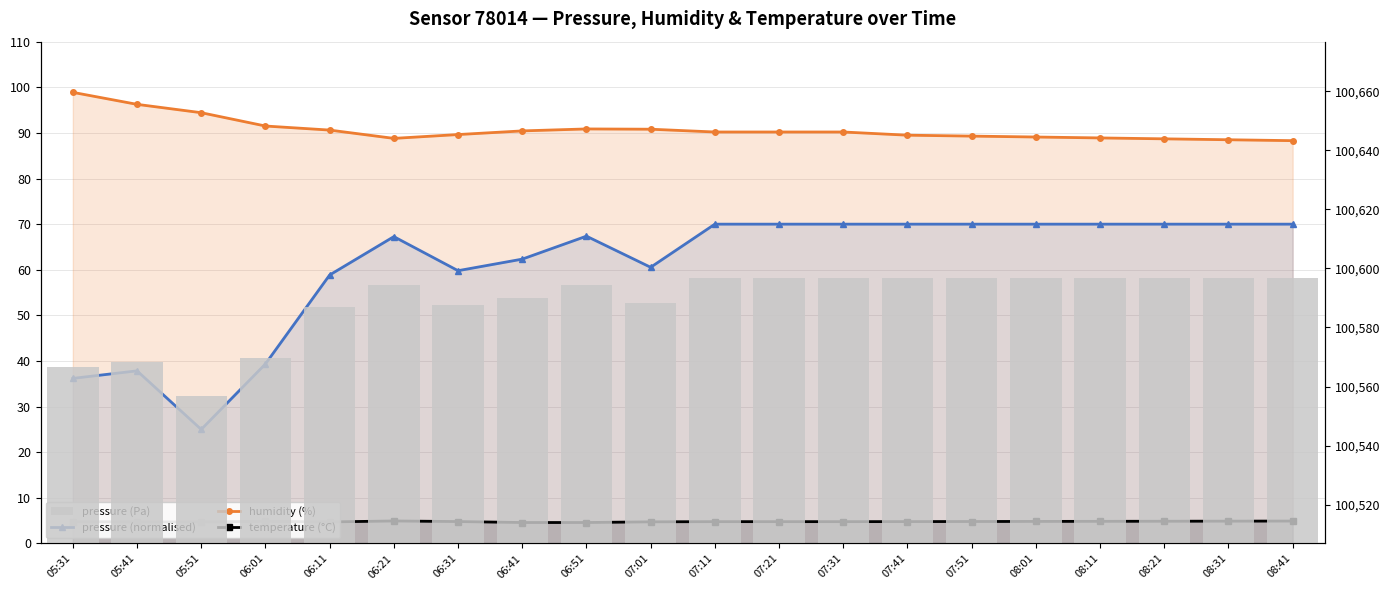

Reading left to right, list all the values displayed in this chart.

humidity (%): 05:31=98.9	05:41=96.3	05:51=94.4	06:01=91.5	06:11=90.6	06:21=88.8	06:31=89.6	06:41=90.4	06:51=90.9	07:01=90.8	07:11=90.2	07:21=90.2	07:31=90.2	07:41=89.5	07:51=89.3	08:01=89.1	08:11=88.9	08:21=88.7	08:31=88.5	08:41=88.3
temperature (°C): 05:31=4.8	05:41=4.7	05:51=4.7	06:01=4.9	06:11=4.7	06:21=4.9	06:31=4.8	06:41=4.6	06:51=4.6	07:01=4.8	07:11=4.8	07:21=4.8	07:31=4.8	07:41=4.8	07:51=4.8	08:01=4.8	08:11=4.9	08:21=4.9	08:31=4.9	08:41=4.9
pressure (normalised): 05:31=36.2	05:41=37.8	05:51=25.0	06:01=39.4	06:11=58.9	06:21=67.3	06:31=59.8	06:41=62.3	06:51=67.4	07:01=60.5	07:11=70.0	07:21=70.0	07:31=70.0	07:41=70.0	07:51=70.0	08:01=70.0	08:11=70.0	08:21=70.0	08:31=70.0	08:41=70.0
pressure (Pa): 05:31=100566.8	05:41=100568.2	05:51=100556.8	06:01=100569.6	06:11=100586.9	06:21=100594.4	06:31=100587.8	06:41=100590.0	06:51=100594.5	07:01=100588.4	07:11=100596.8	07:21=100596.8	07:31=100596.8	07:41=100596.8	07:51=100596.8	08:01=100596.8	08:11=100596.8	08:21=100596.8	08:31=100596.8	08:41=100596.8